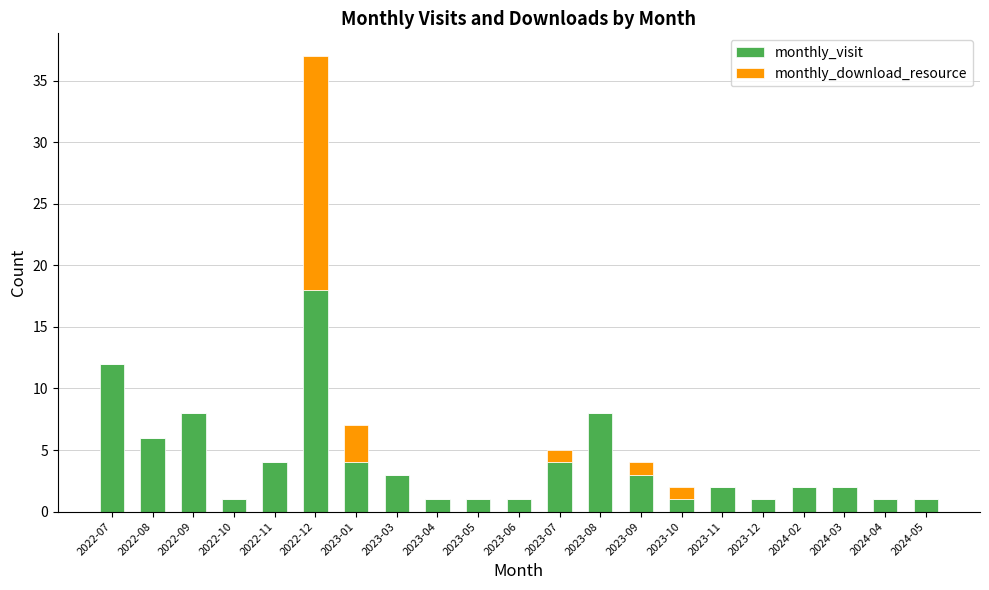

At which category is the sum across all series the highest?

2022-12